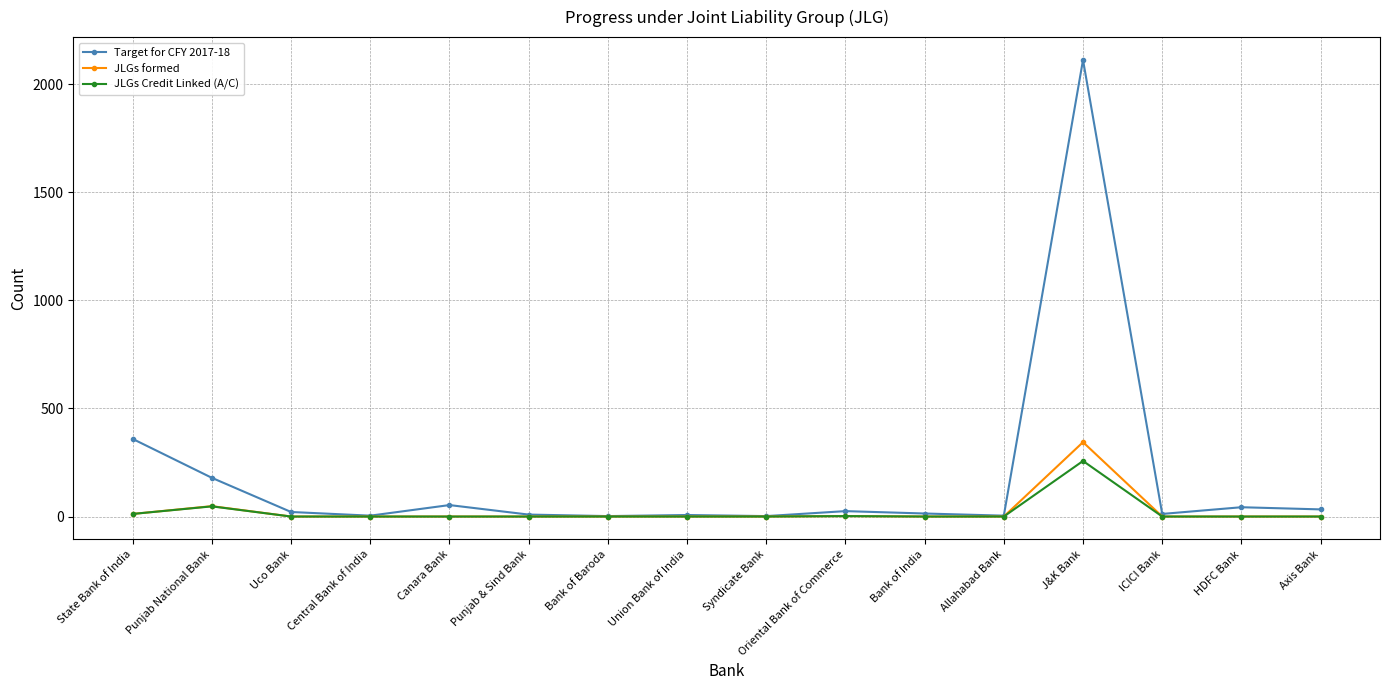

What is the highest value of the JLGs formed series?

344